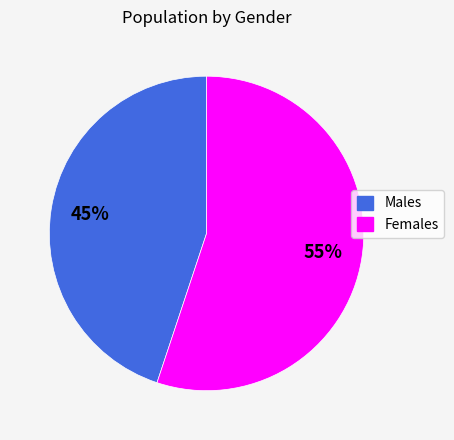

Is the sum of Females and Males greater than half?

Yes